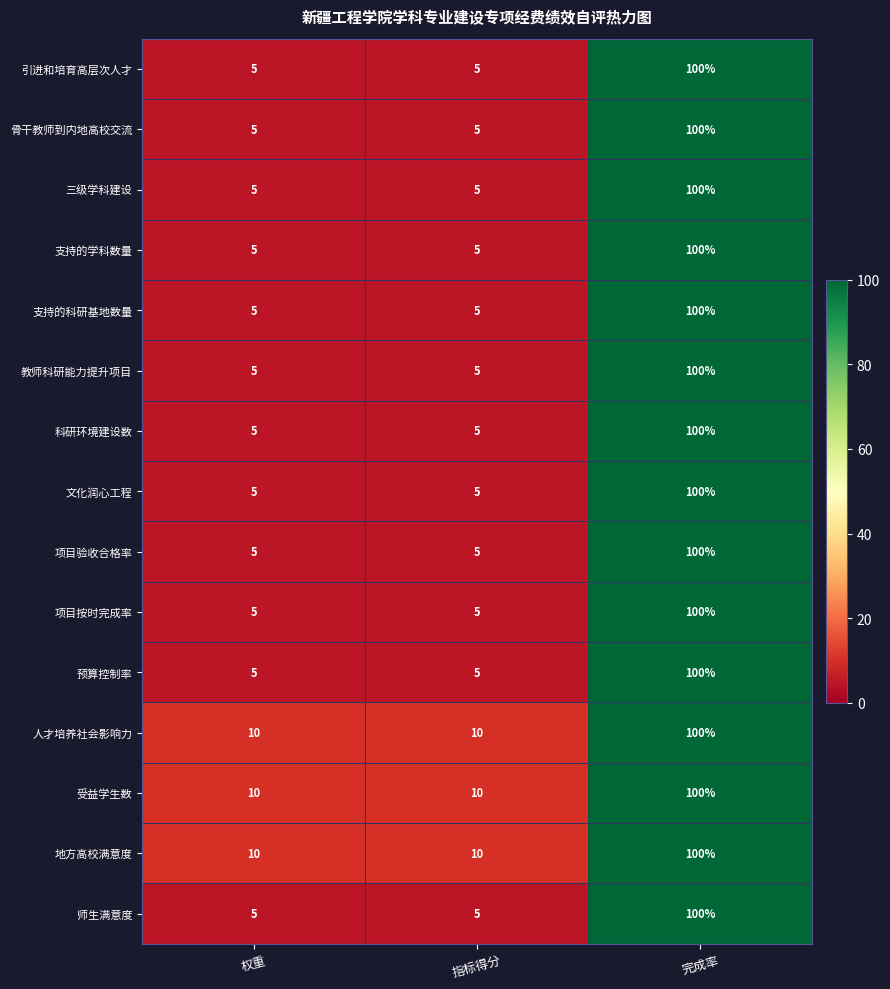

How many data points does each series have?

3